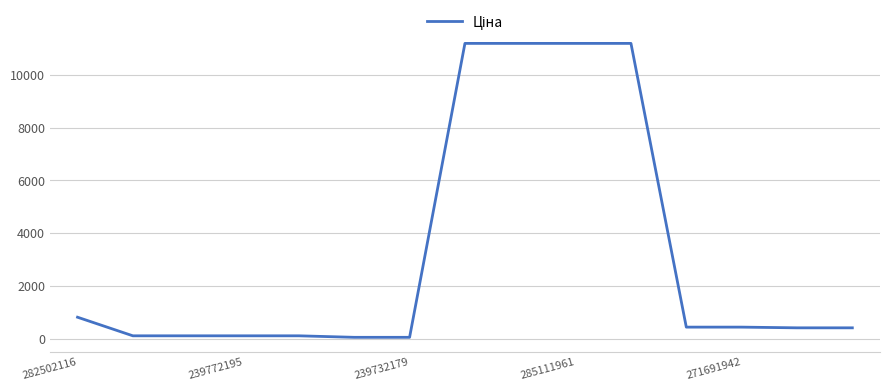

What is the difference between the maximum and minimum values?

11131.1